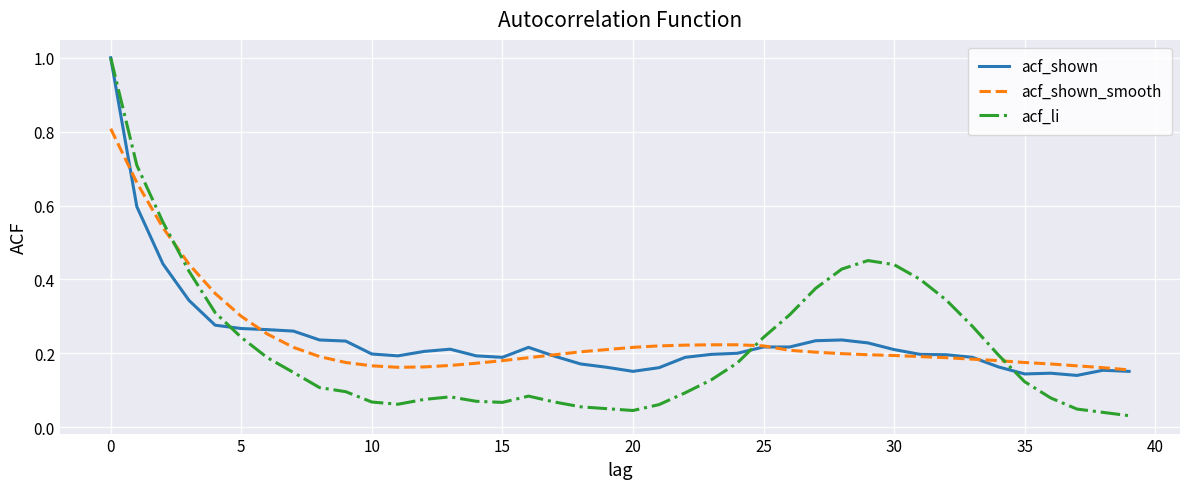

Which series has the largest range (max minus min)?

acf_li